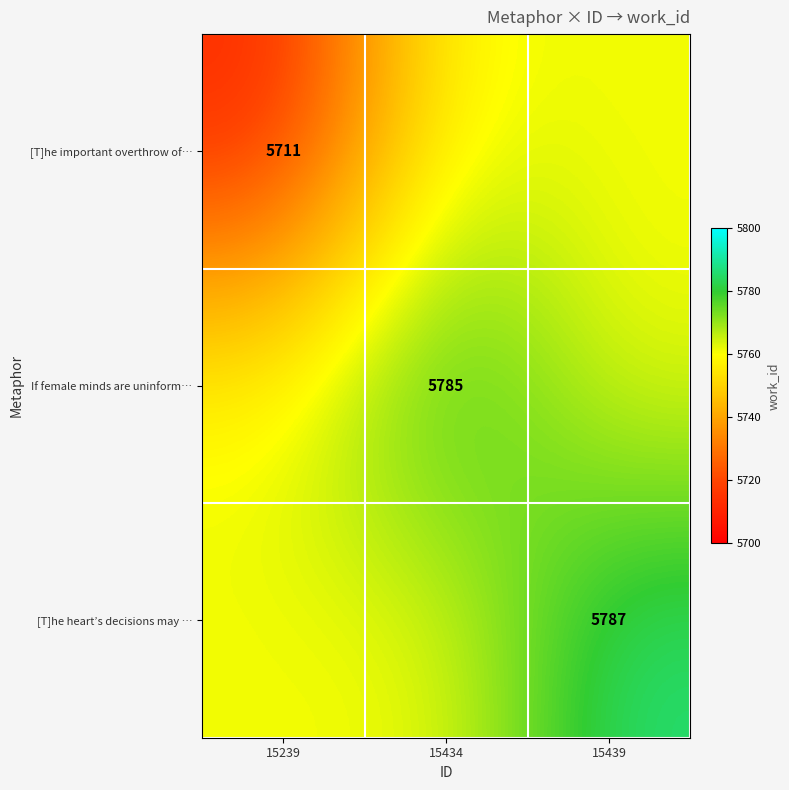

True or false: [T]he heart’s decisions may … has a value of 5787 at 15439.

True